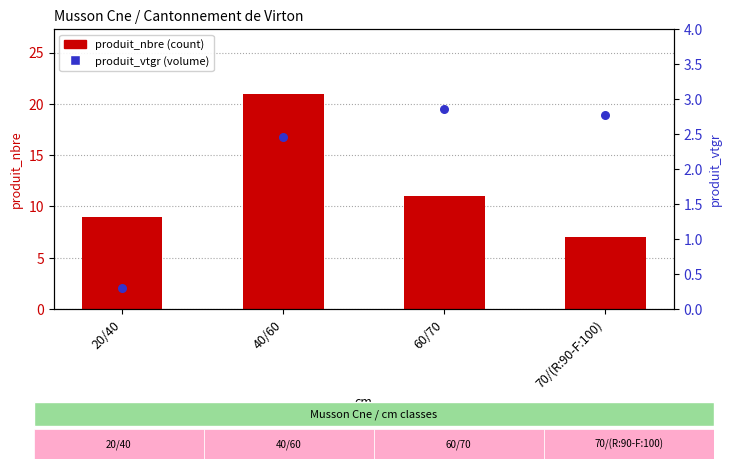

Which series contains the highest Y value?

produit_nbre (count)